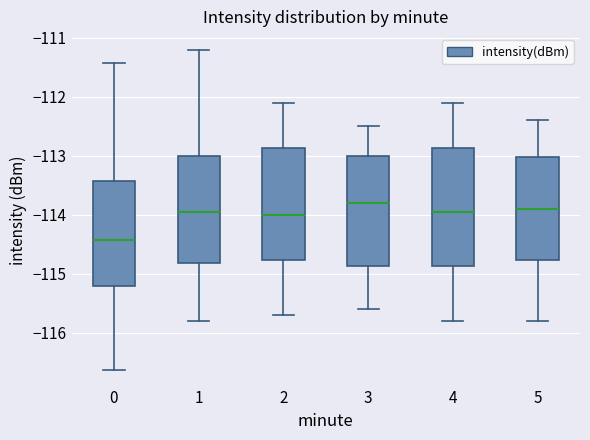

Where does the median line of the box at x = 4 sit on the y-axis? The values are not printed on the chart, so give them approximately, as read against the axis.

-113.9